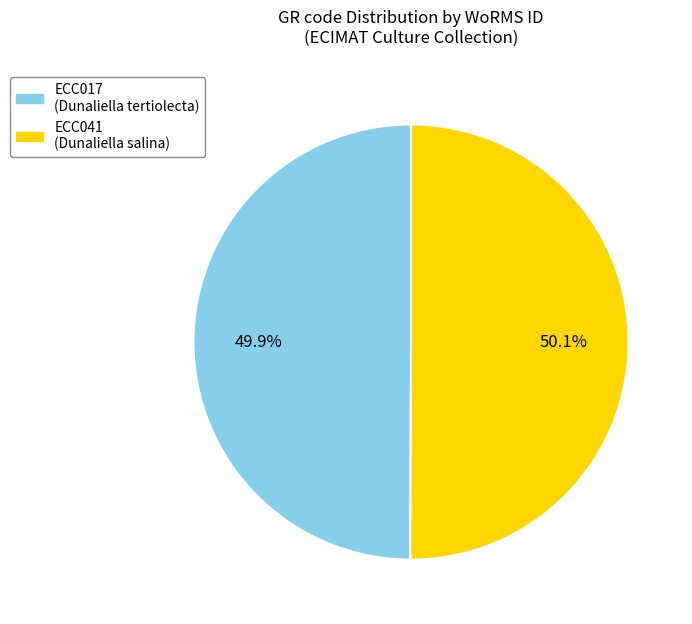

Approximately how many times larger is the value at ECC041 compared to ECC017?

1.0